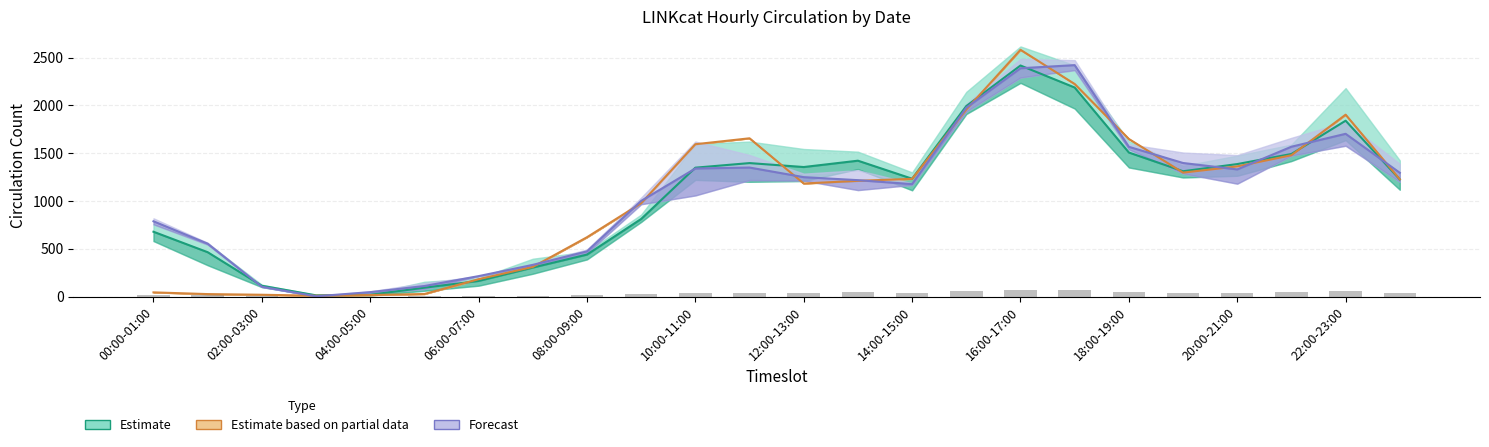

At which category does the chart reach its peak across all series?

16:00-17:00